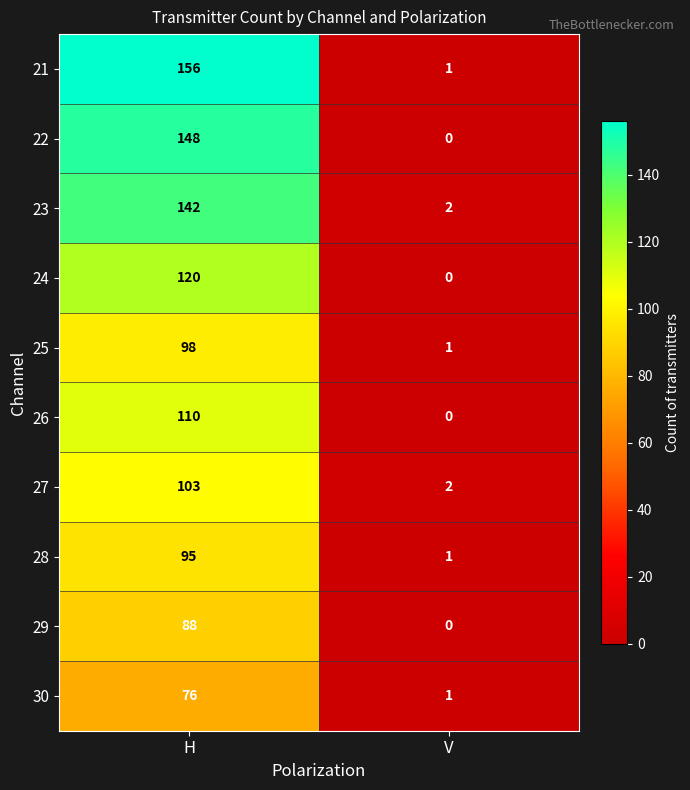

Reading left to right, extract all data points from this chart.

21: H=156	V=1
22: H=148	V=0
23: H=142	V=2
24: H=120	V=0
25: H=98	V=1
26: H=110	V=0
27: H=103	V=2
28: H=95	V=1
29: H=88	V=0
30: H=76	V=1